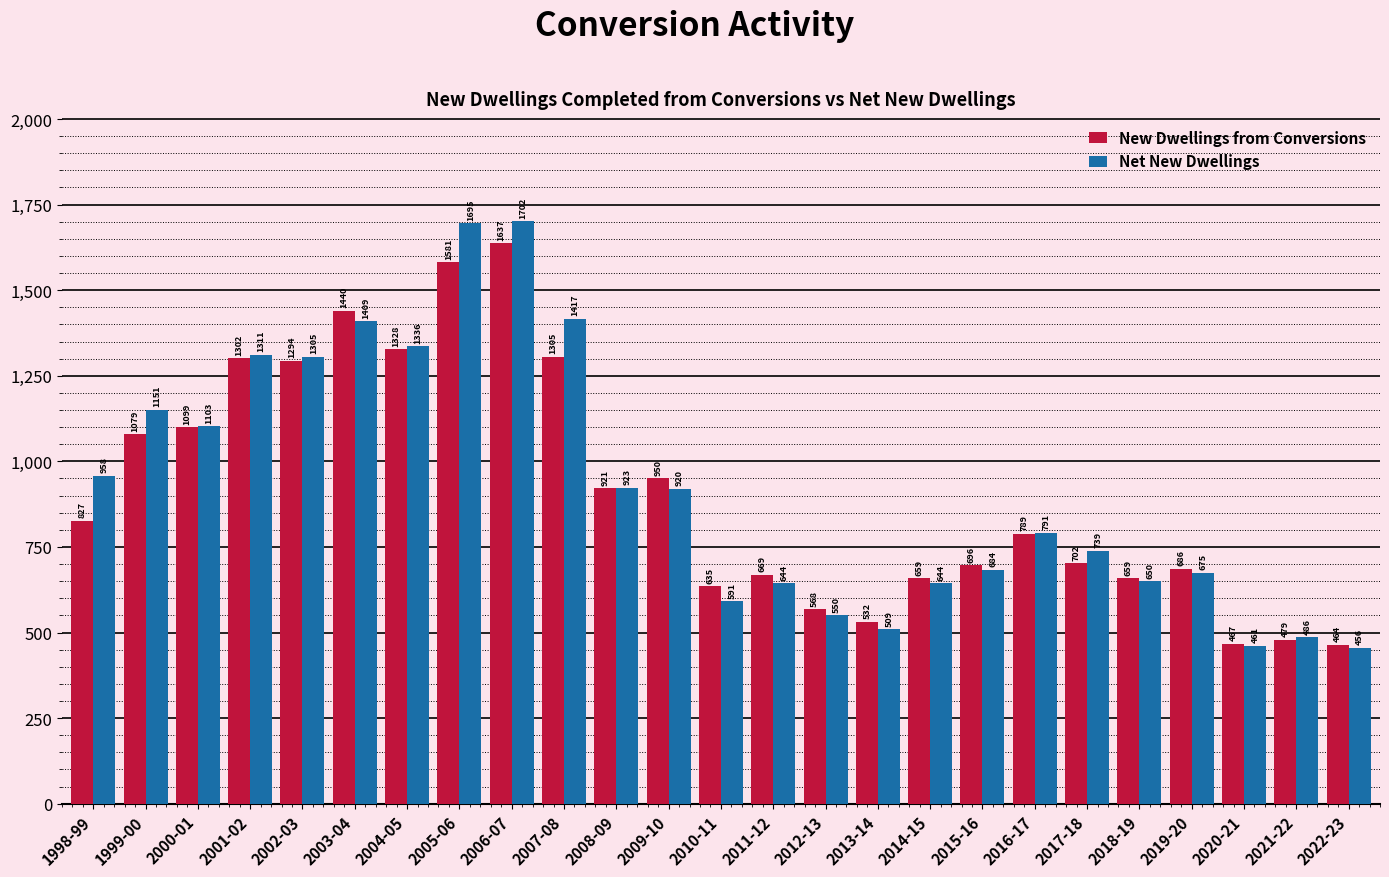

At which category is the sum across all series the highest?

2006-07